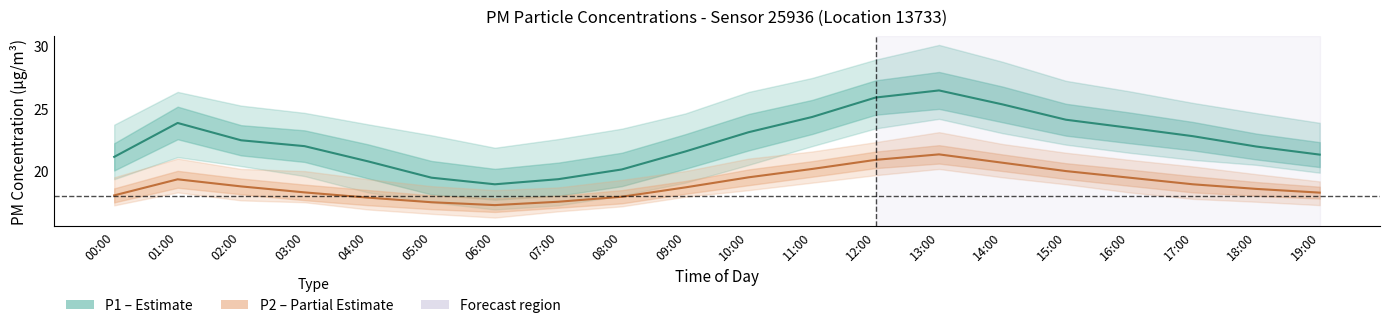

What is the sum of the P1 (PM10) values at 19:00 and 12:00?

47.2